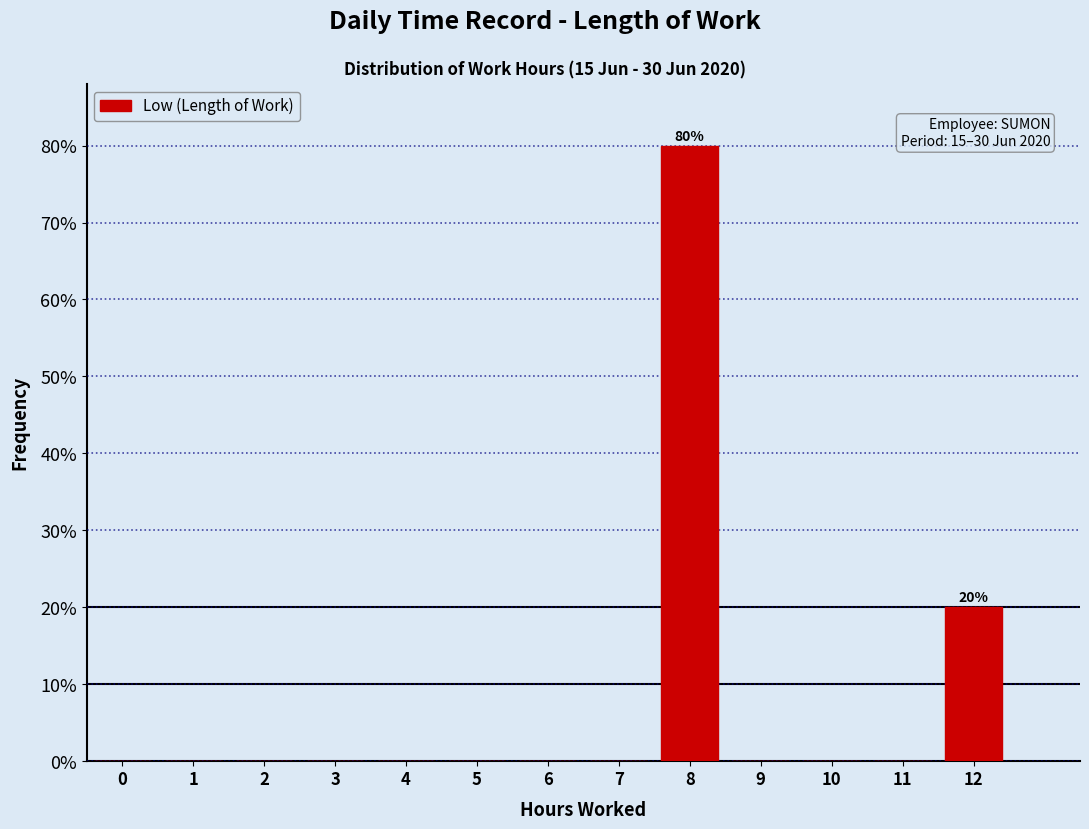

Reading left to right, transcribe all the data shown in this chart.

0=0	1=0	2=0	3=0	4=0	5=0	6=0	7=0	8=80	9=0	10=0	11=0	12=20